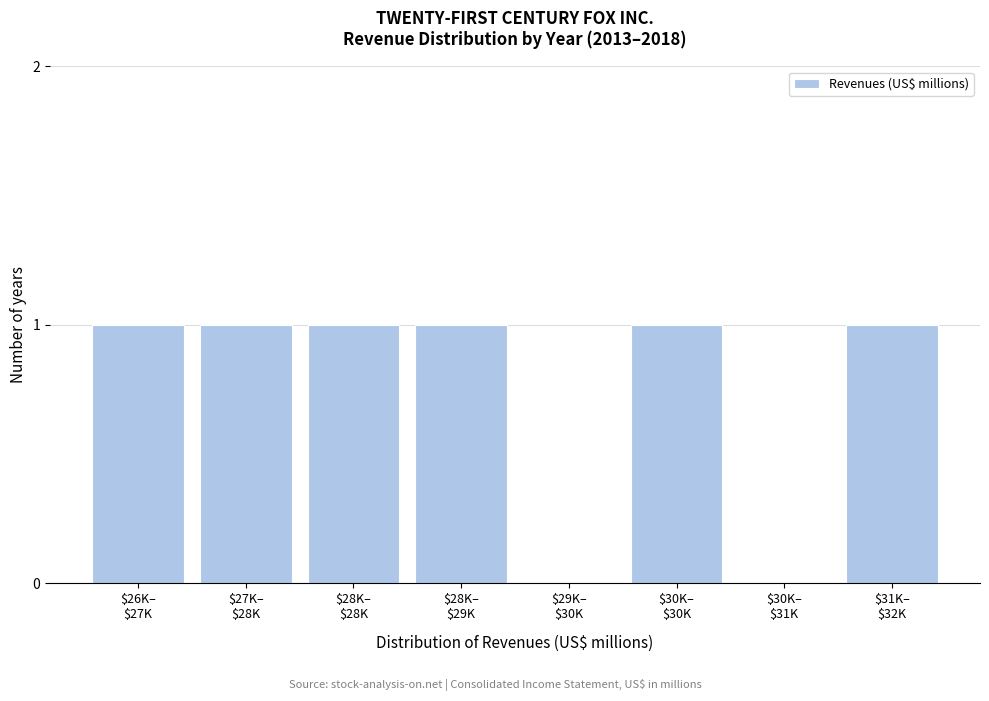

What is the sum of all values?

6